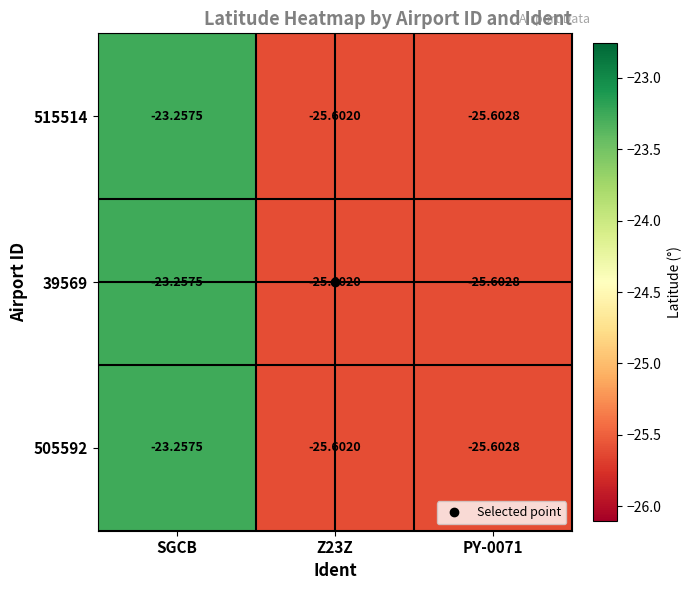

At which label is 39569 closest to -24?

SGCB